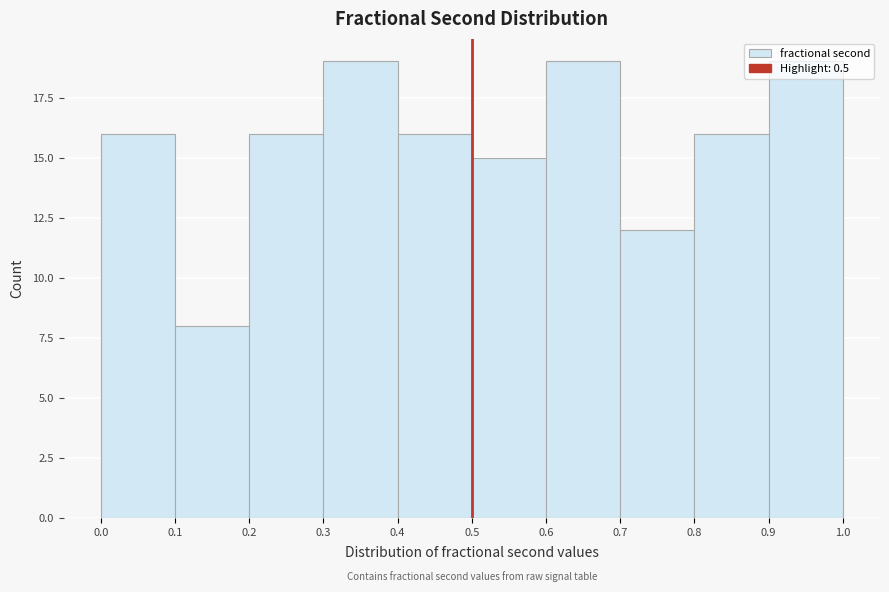

Reading left to right, list every bar in this chart as the range it spans on the x-axis followed by its height. The values are not printed on the chart, so give them approximately, as read against the axis.

0.0 to 0.1: 16
0.1 to 0.2: 8
0.2 to 0.3: 16
0.3 to 0.4: 19
0.4 to 0.5: 16
0.5 to 0.6: 15
0.6 to 0.7: 19
0.7 to 0.8: 12
0.8 to 0.9: 16
0.9 to 1.0: 19